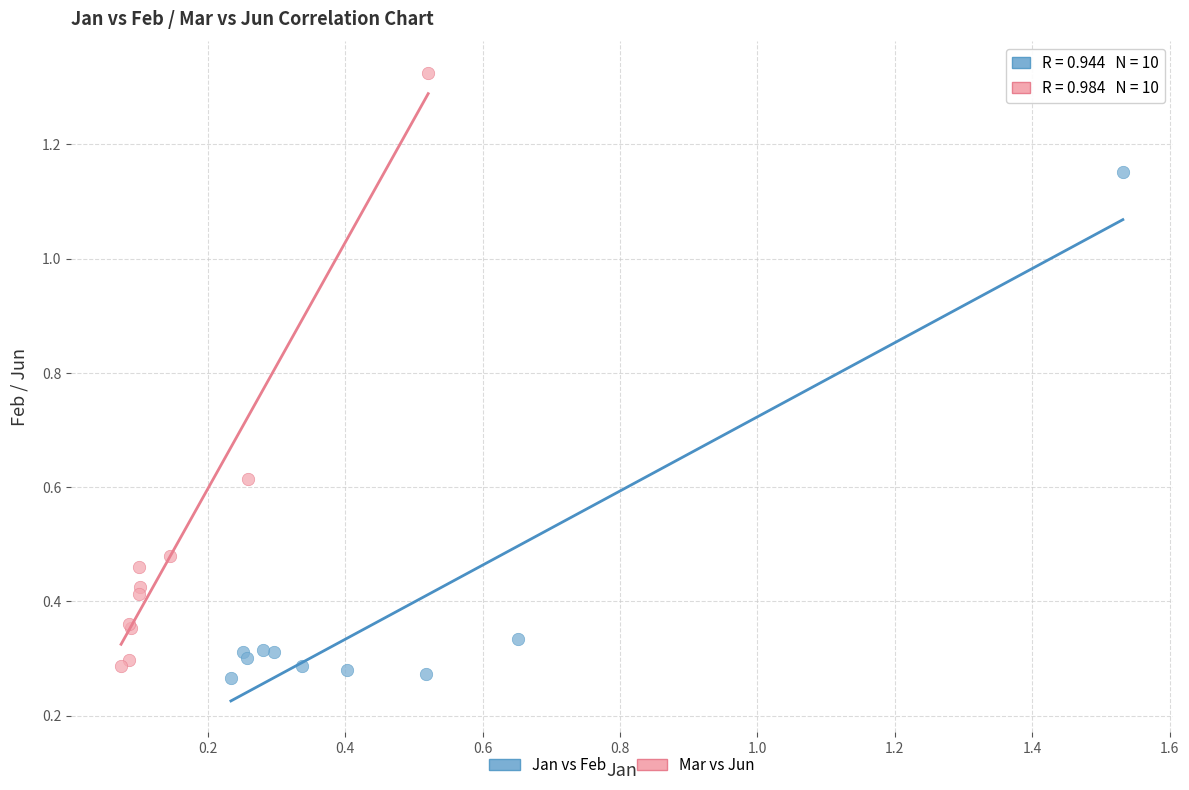

Which series contains the highest Y value?

Mar vs Jun